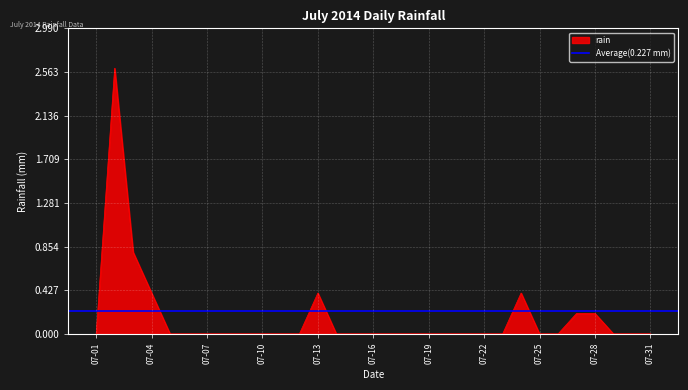

True or false: the data shows 0.1 at 2014-07-27.

False